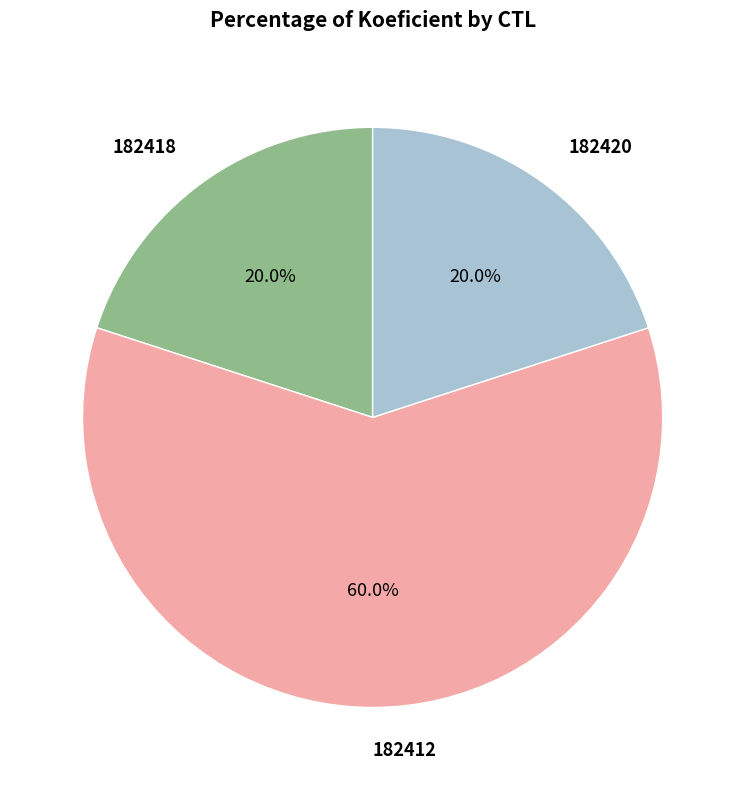

What percentage do 182418 and 182412 together represent?

80.0%